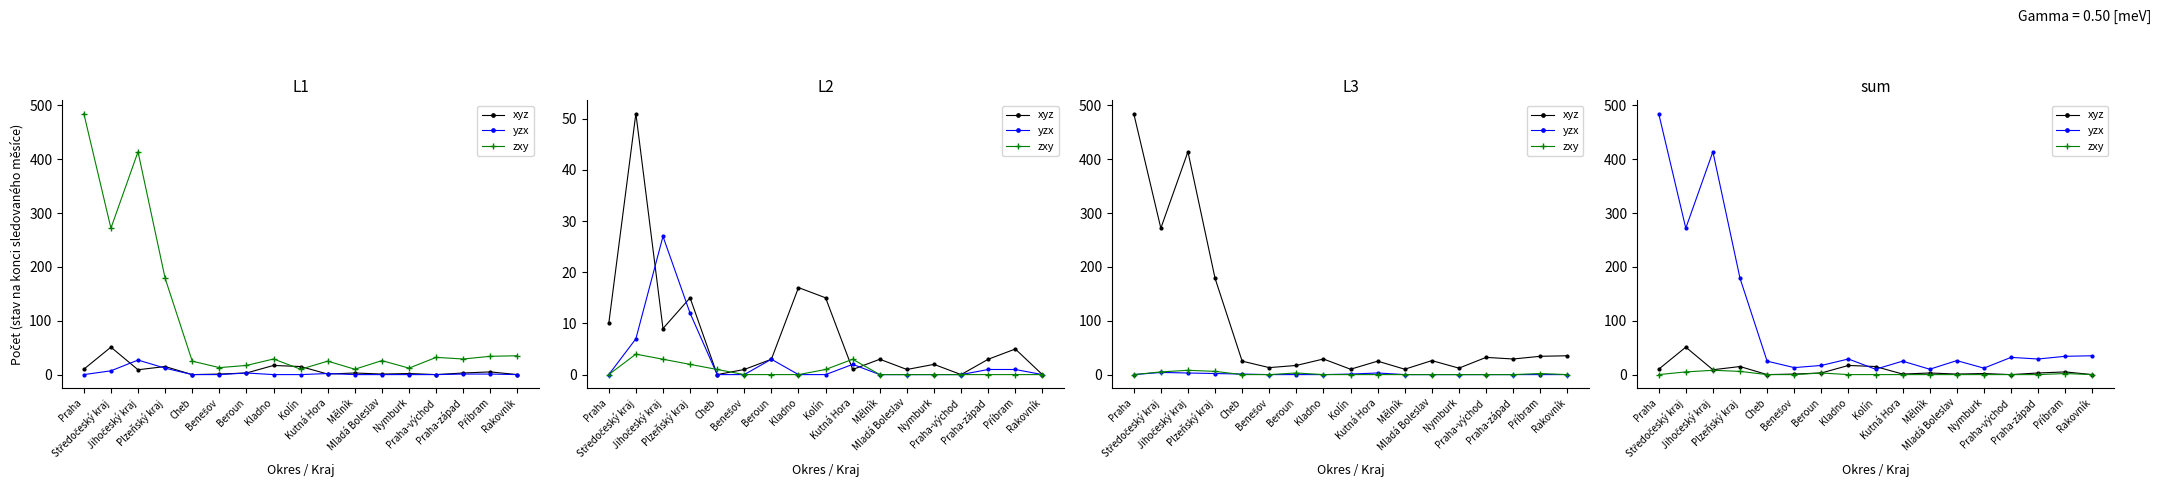

What are all the series names shown in the legend?

xyz, yzx, zxy